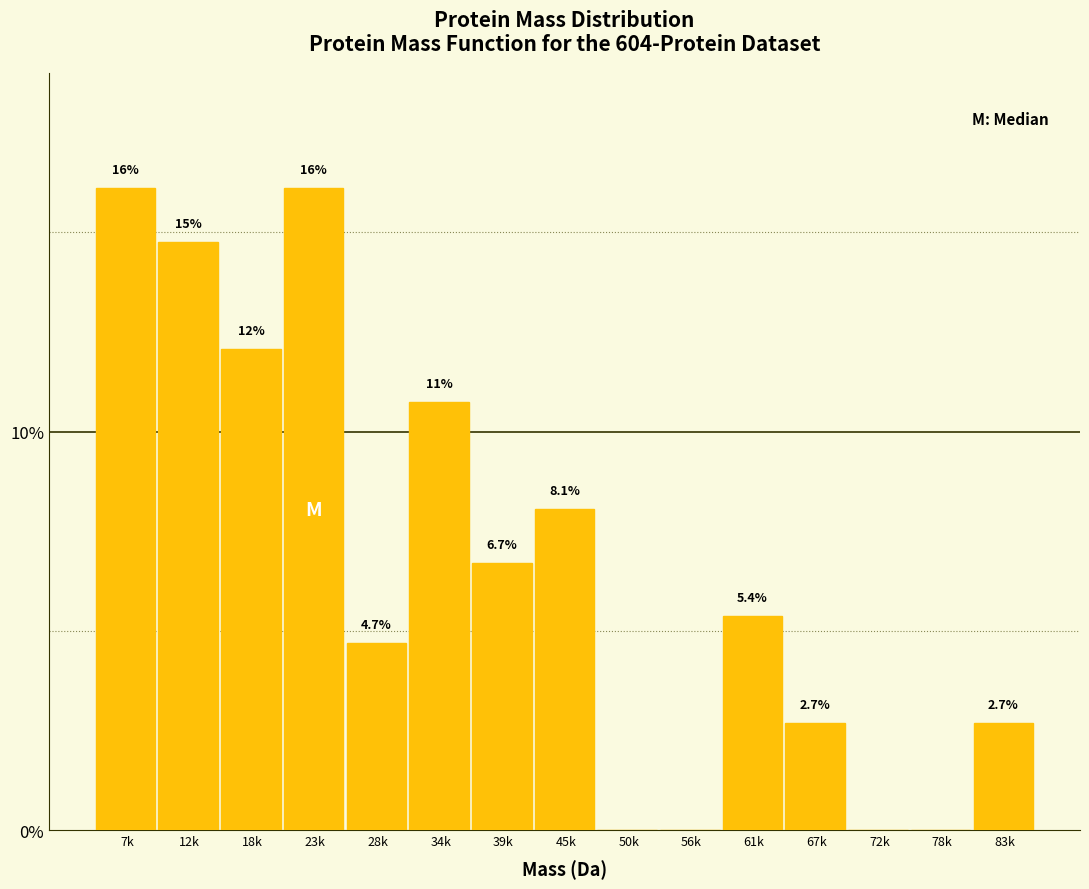

Reading right to left, what are all the values shown in this chart?

83k=2.7	78k=0.0	72k=0.0	67k=2.7	61k=5.4	56k=0.0	50k=0.0	45k=8.1	39k=6.7	34k=10.7	28k=4.7	23k=16.1	18k=12.1	12k=14.8	7k=16.1